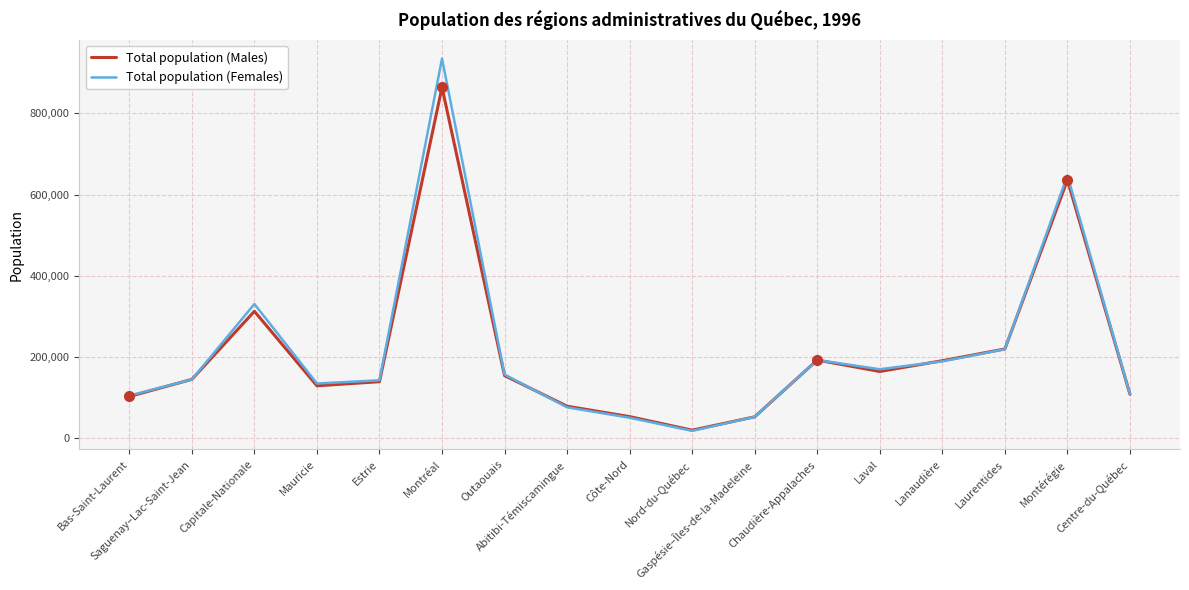

What is the total value across all series at Lanaudière?

380827